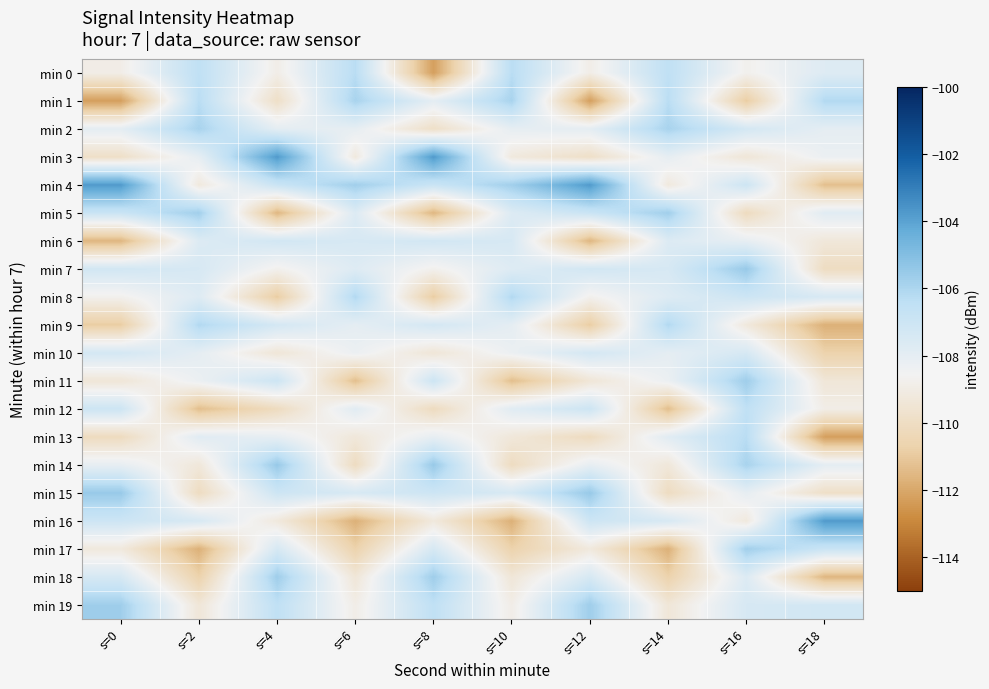

Between s=18 and s=10, which is larger?

s=10